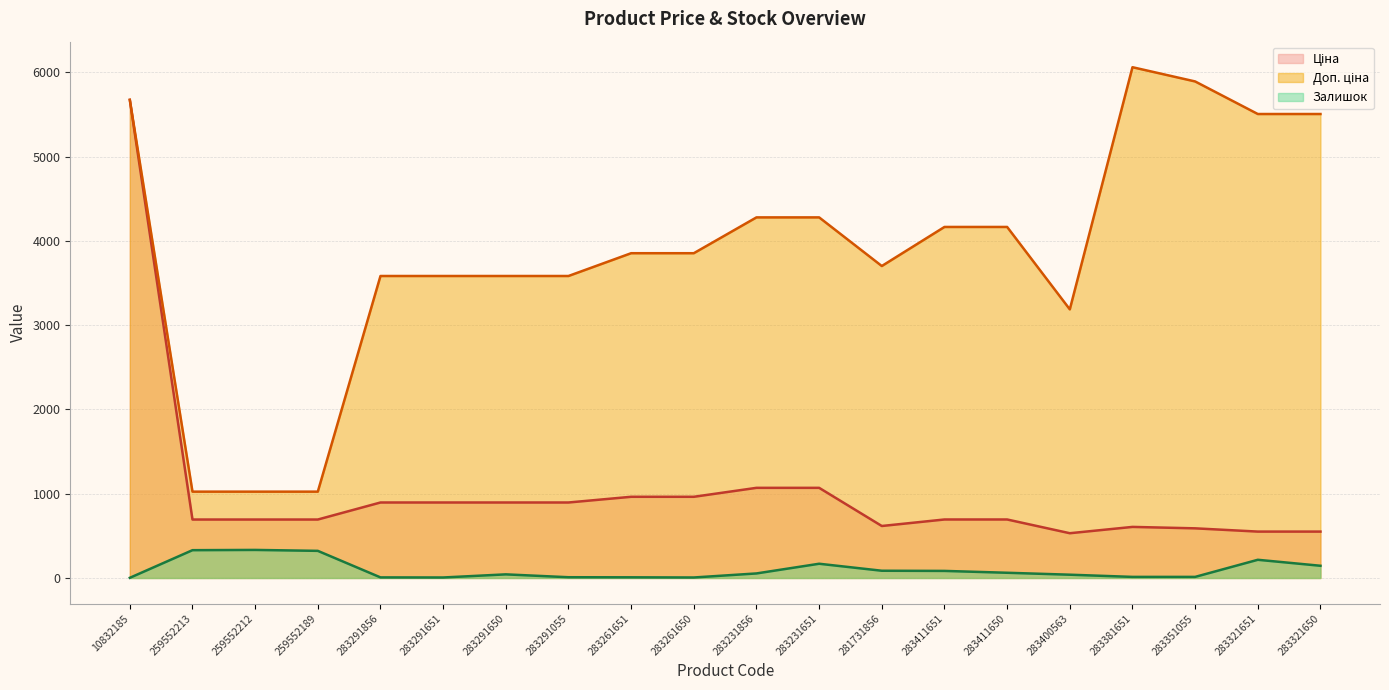

How many lines are shown in the chart?

3